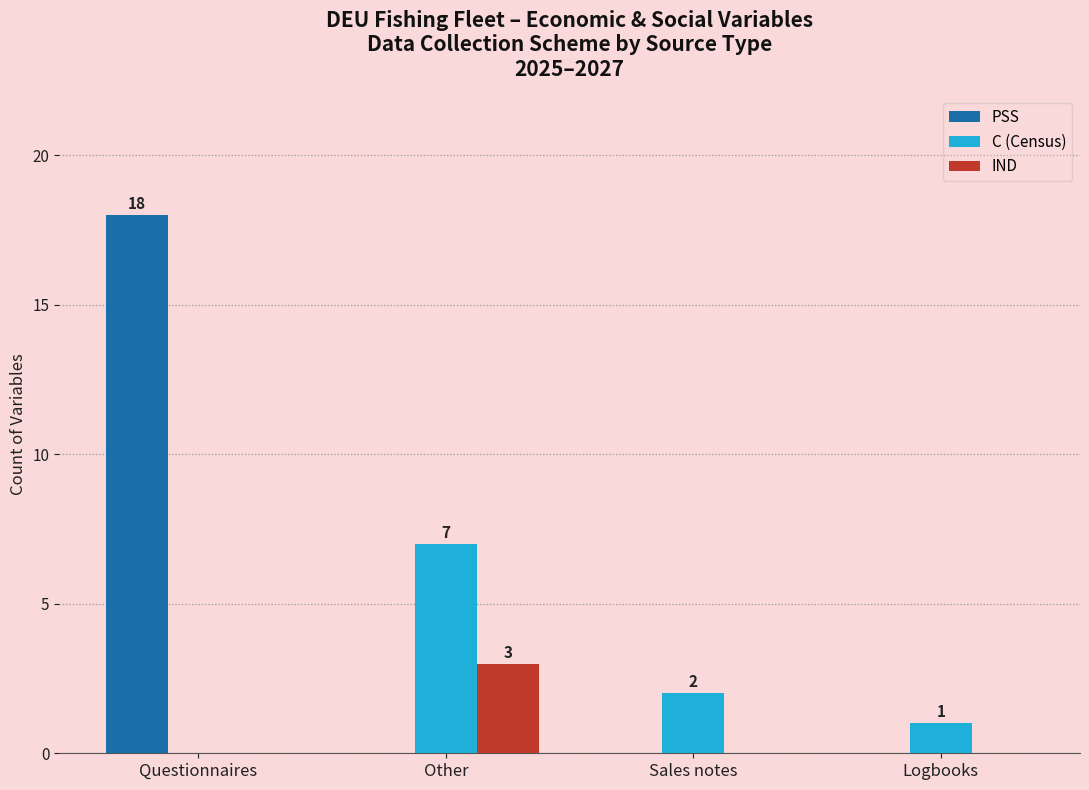

Reading right to left, list all the values displayed in this chart.

PSS: Logbooks=0	Sales notes=0	Other=0	Questionnaires=18
C (Census): Logbooks=1	Sales notes=2	Other=7	Questionnaires=0
IND: Logbooks=0	Sales notes=0	Other=3	Questionnaires=0